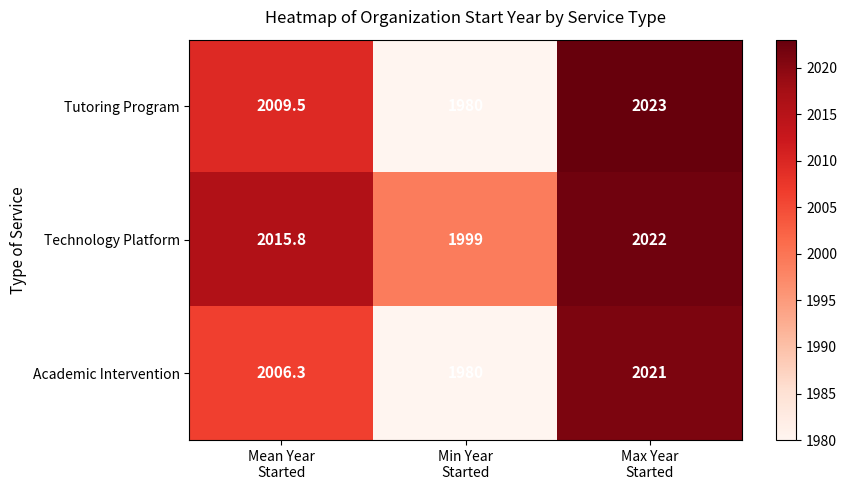

What is the total value across all series at Max Year
Started?

6066.0